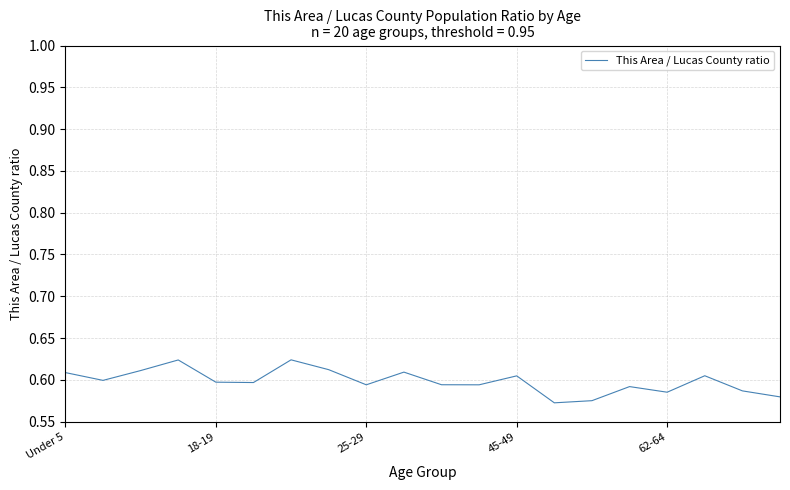

How many lines are shown in the chart?

1